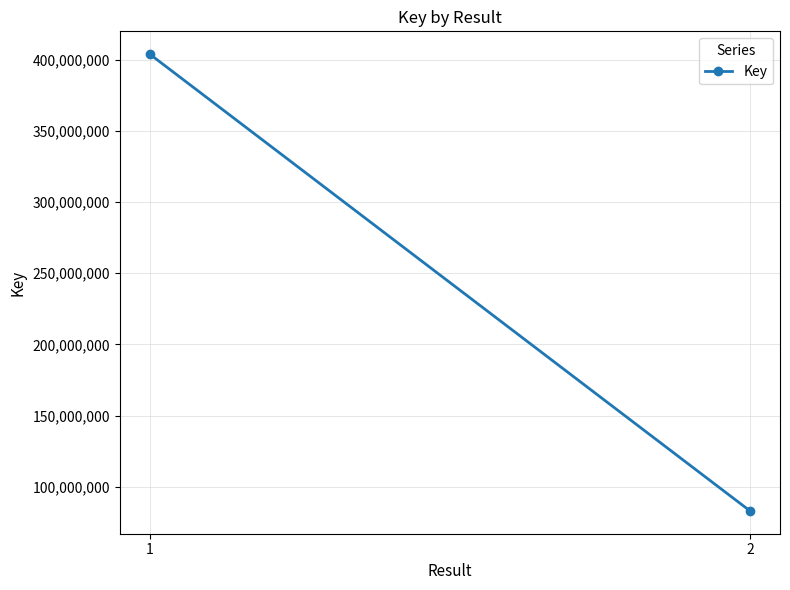

Is it true that the value at 1 is 160365071?

False